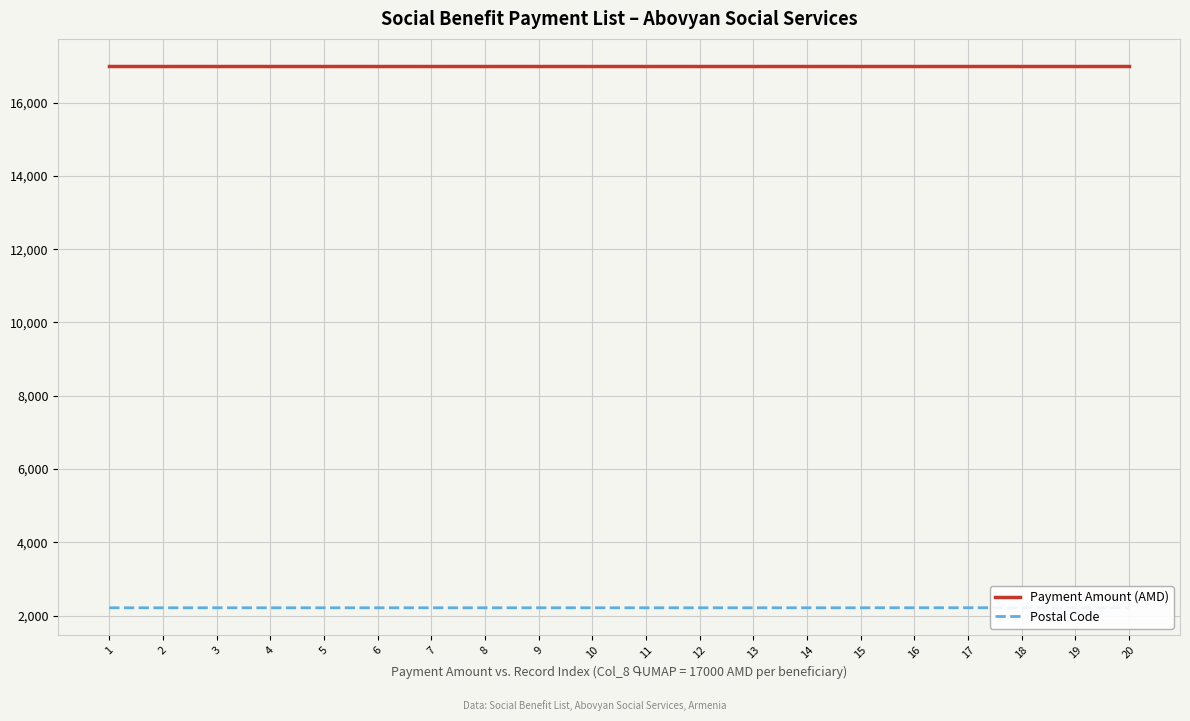

What is the smallest value displayed?

2213